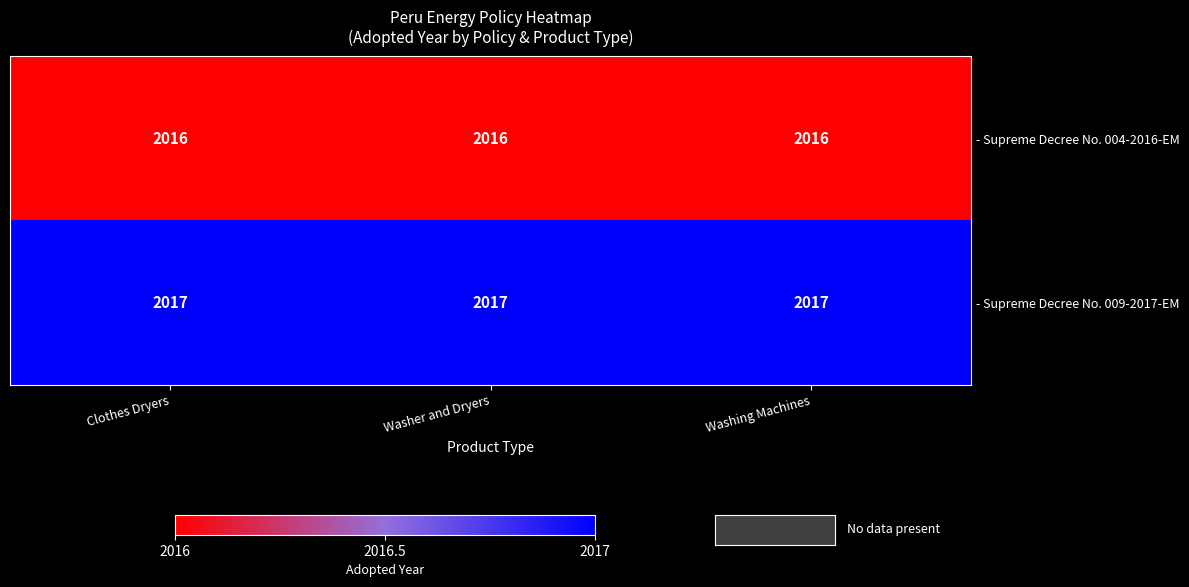

Is it true that - Supreme Decree No. 004-2016-EM equals 773 at Washing Machines?

False